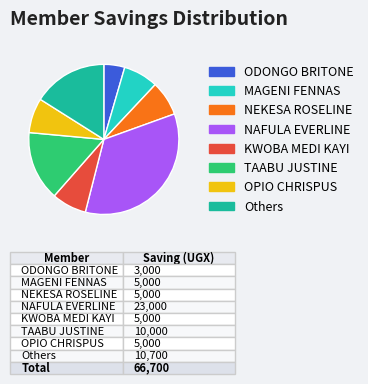

Do NAFULA EVERLINE and Others together represent more than half of the pie?

Yes